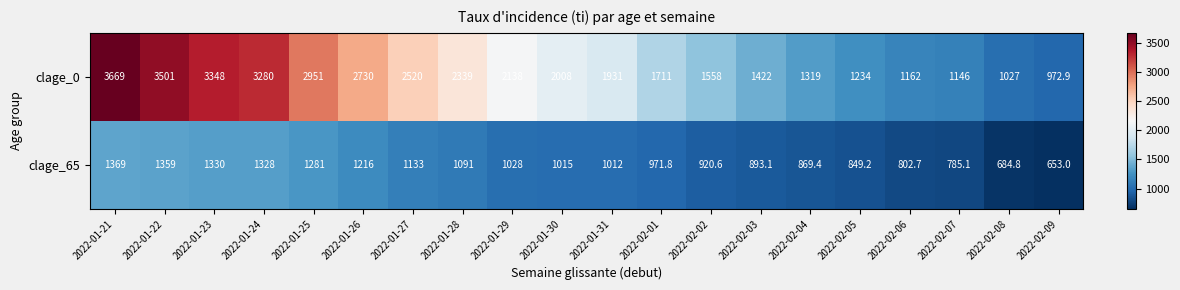

What is the spread (max minus min) of values at 2022-02-06?

359.3